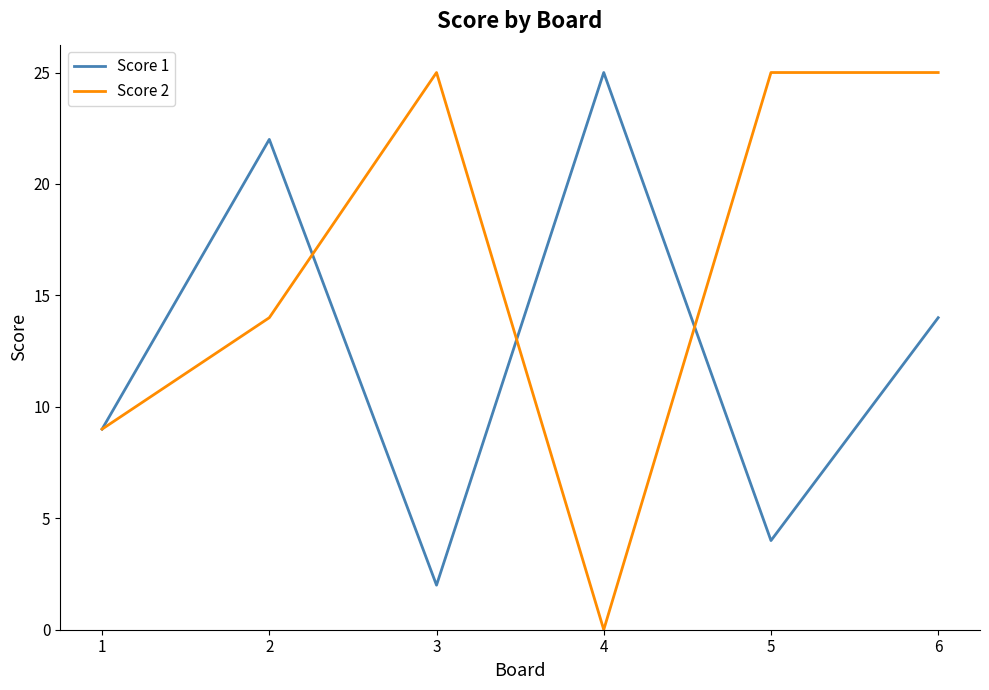

How many positive values does the Score 2 series have?

5